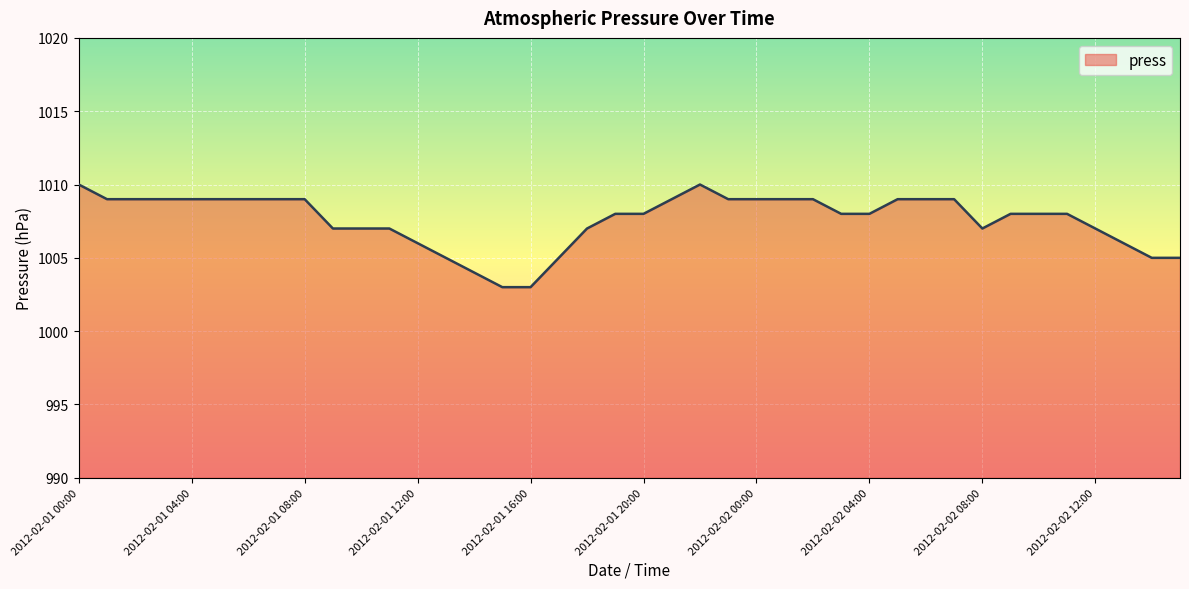

Does the chart display data point markers on the line(s)?

No